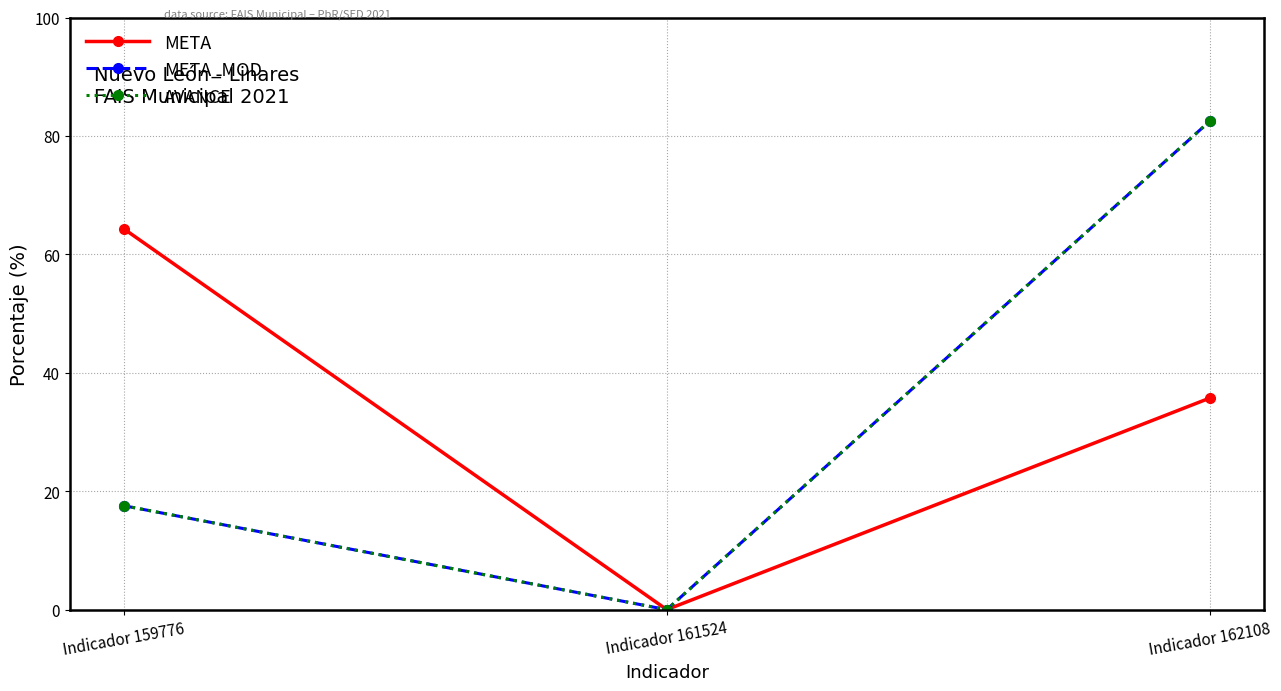

Rank the series by their maximum value, from highest to lowest.

META_MOD, AVANCE, META